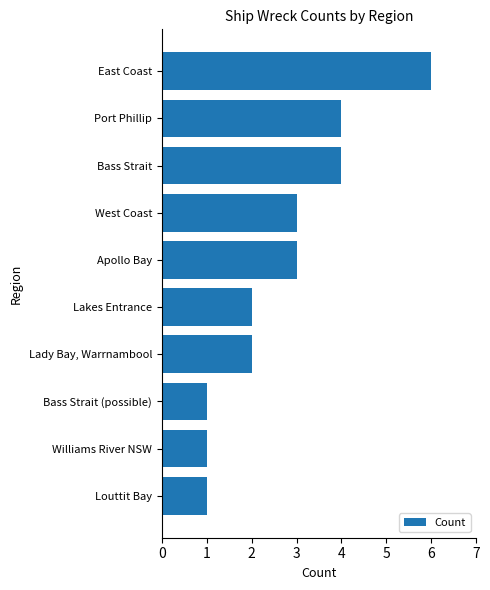

What is the minimum value shown in the chart?

1